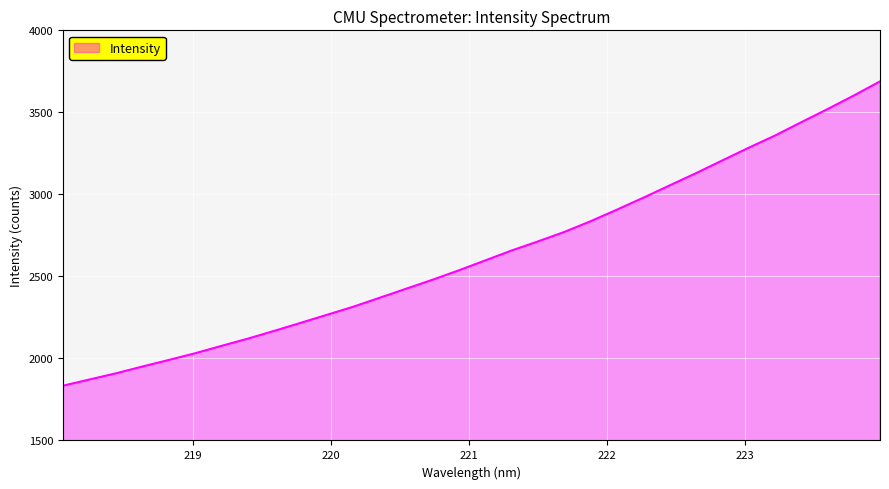

What is the smallest value displayed?

1833.8